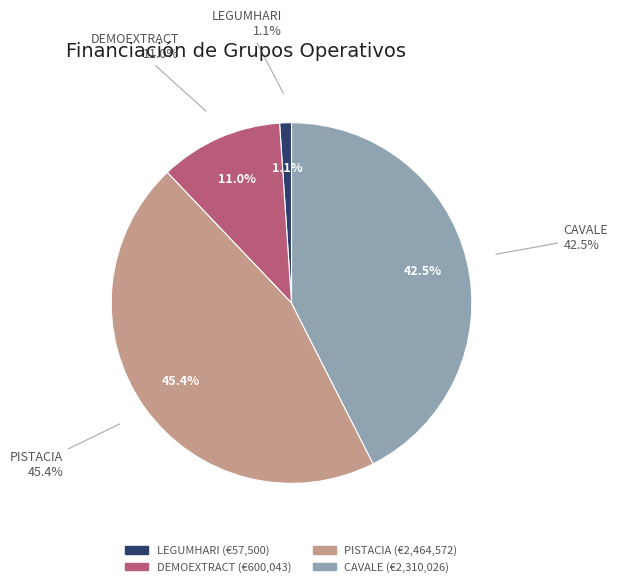

What percentage is NOT represented by CAVALE?

57.5%